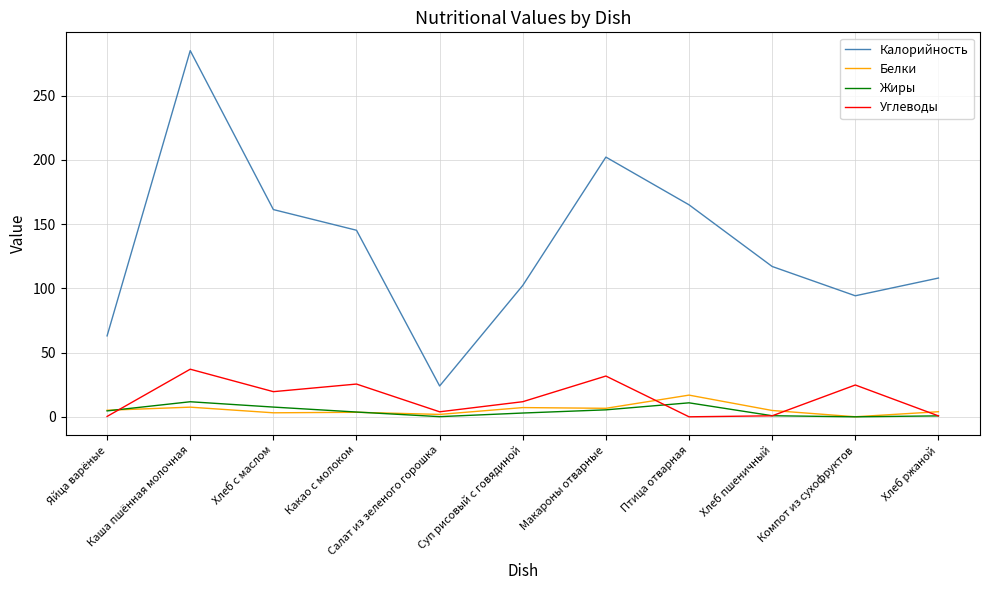

How many lines are shown in the chart?

4